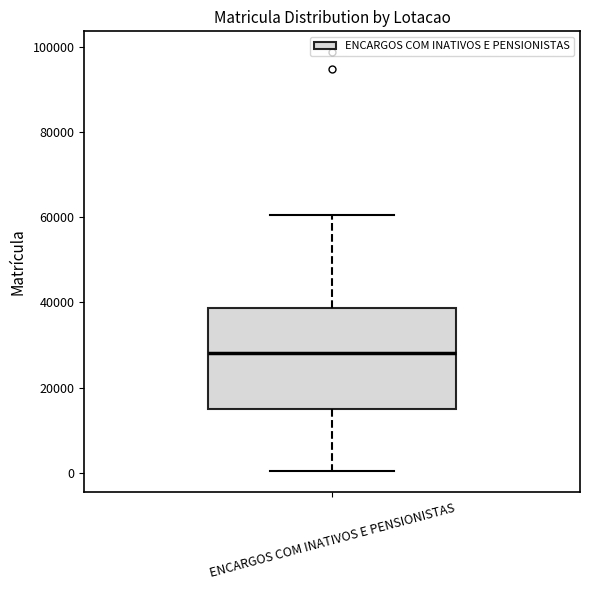

Transcribe this box plot: give where the median line is, the range the box spans, and where the two whiskers end, as read against the y-axis. The values are not printed on the chart, so give them approximately, as read against the axis.

median 28000, box 16000 to 38000, whiskers 0 to 60000